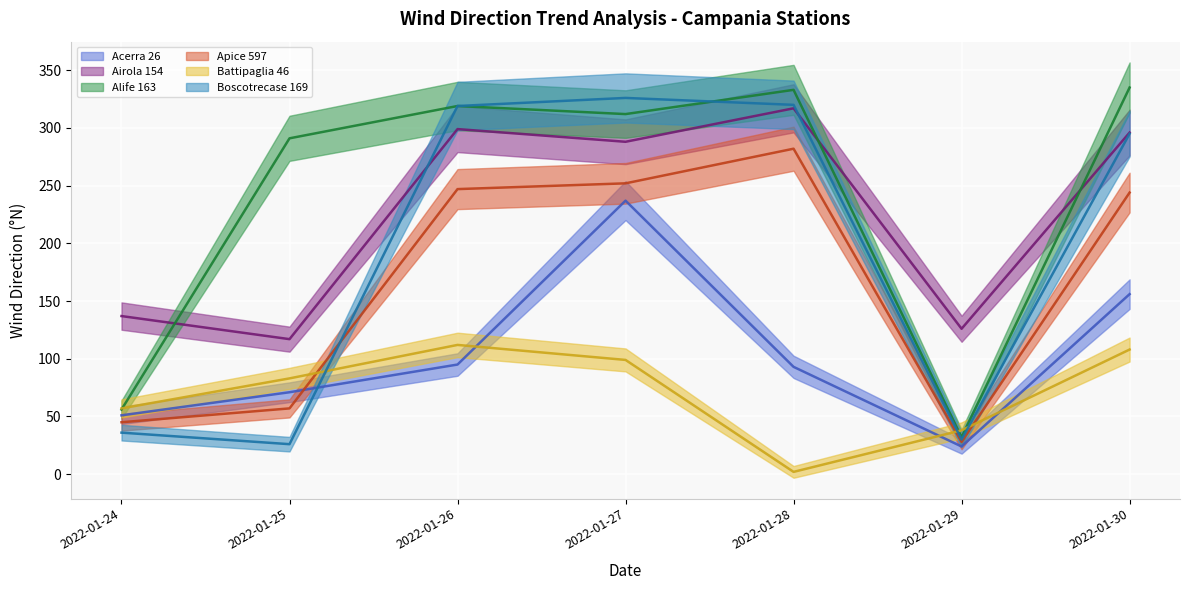

What is the difference between the second highest and minimum values in the Battipaglia 46 (line) series?

106